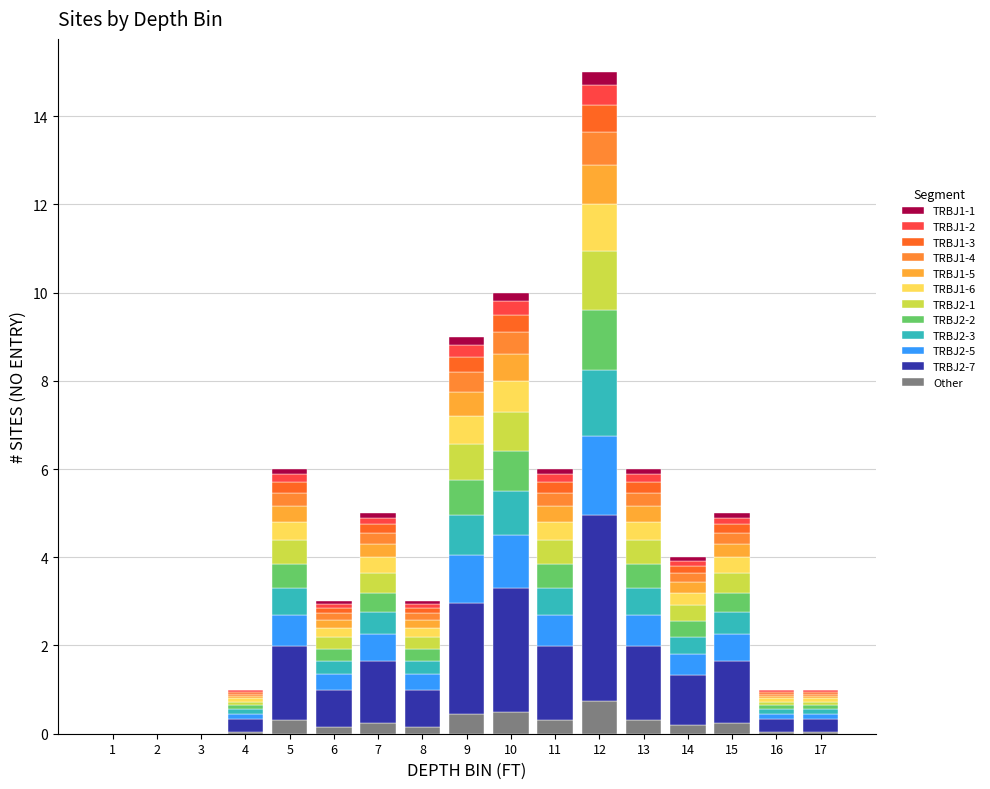

Does the chart contain stacked bars?

Yes